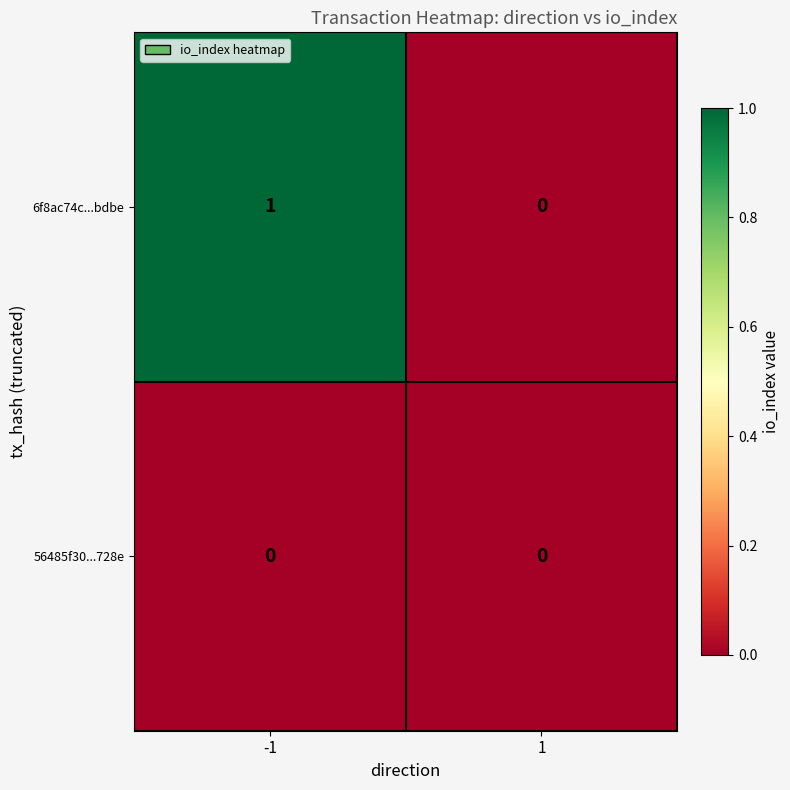

Reading right to left, what are all the values shown in this chart?

6f8ac74c...bdbe: 0	1
56485f30...728e: 0	0